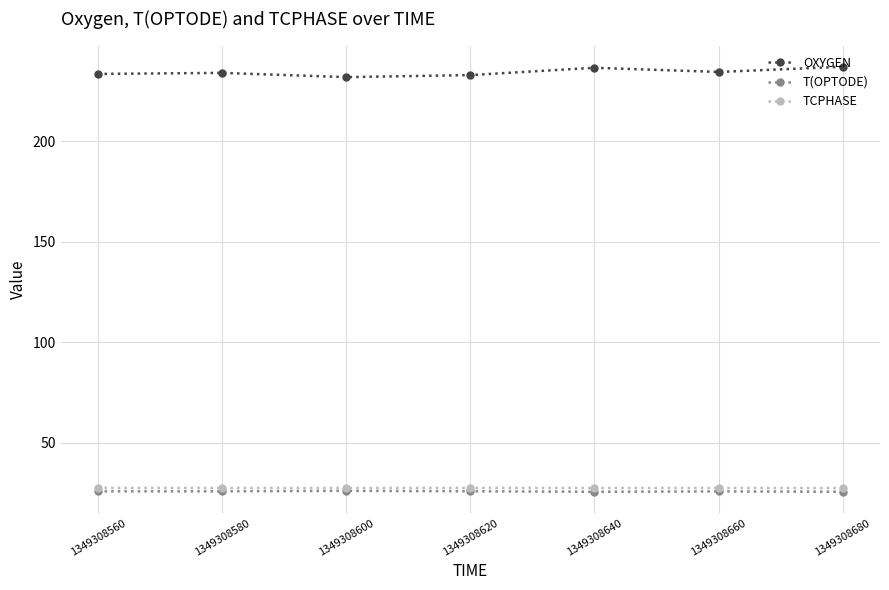

What is the sum of all TCPHASE values?

193.2